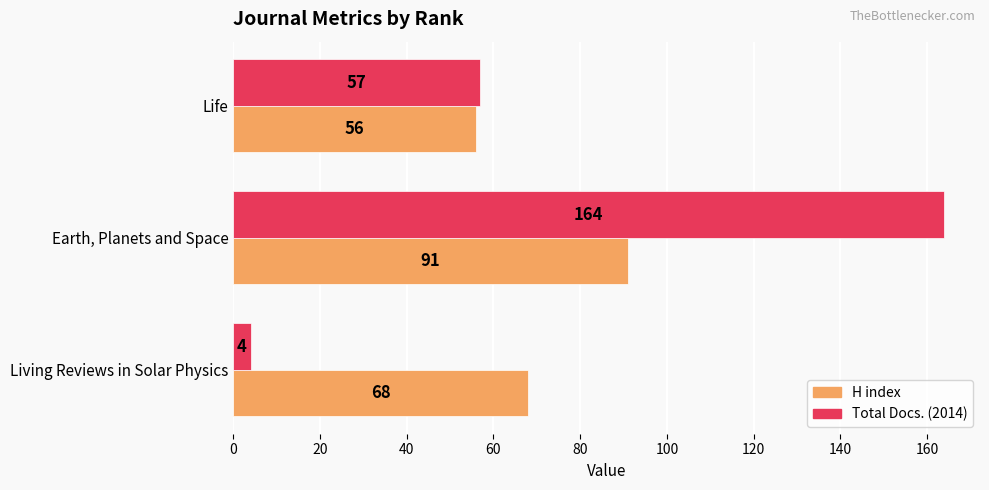

Where is H index nearest to the value 73?

Living Reviews in Solar Physics